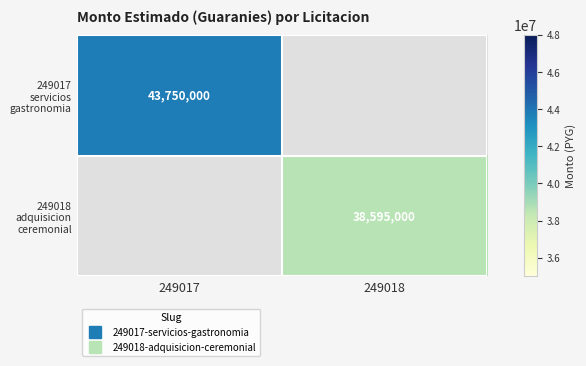

How many distinct data groups are displayed?

2